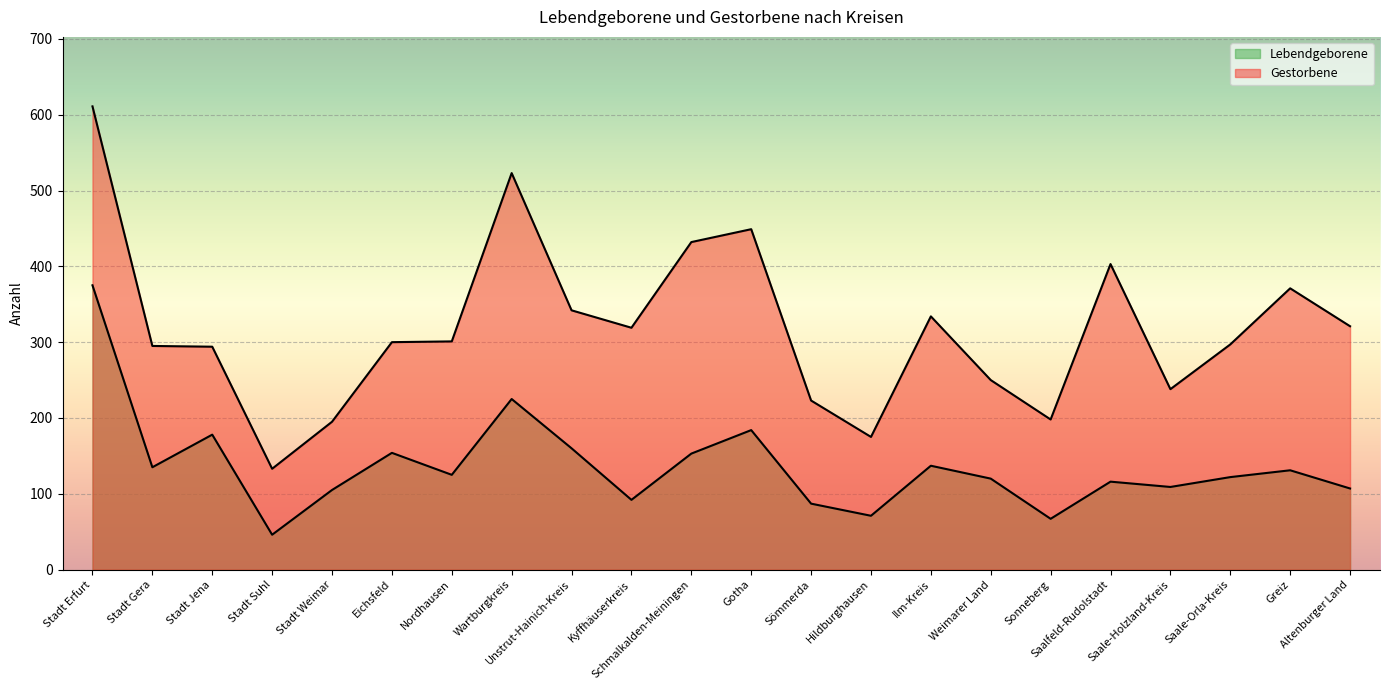

At Stadt Gera, list the series in order from largest to smallest.

Gestorbene, Lebendgeborene